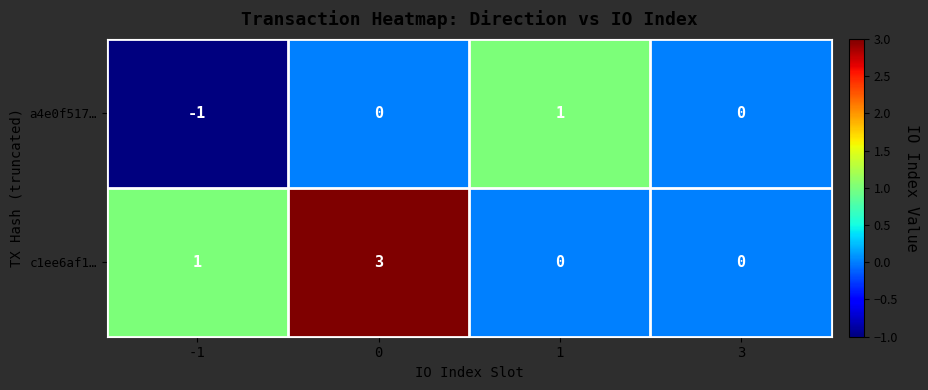

What is the highest value of the c1ee6af1… series?

3